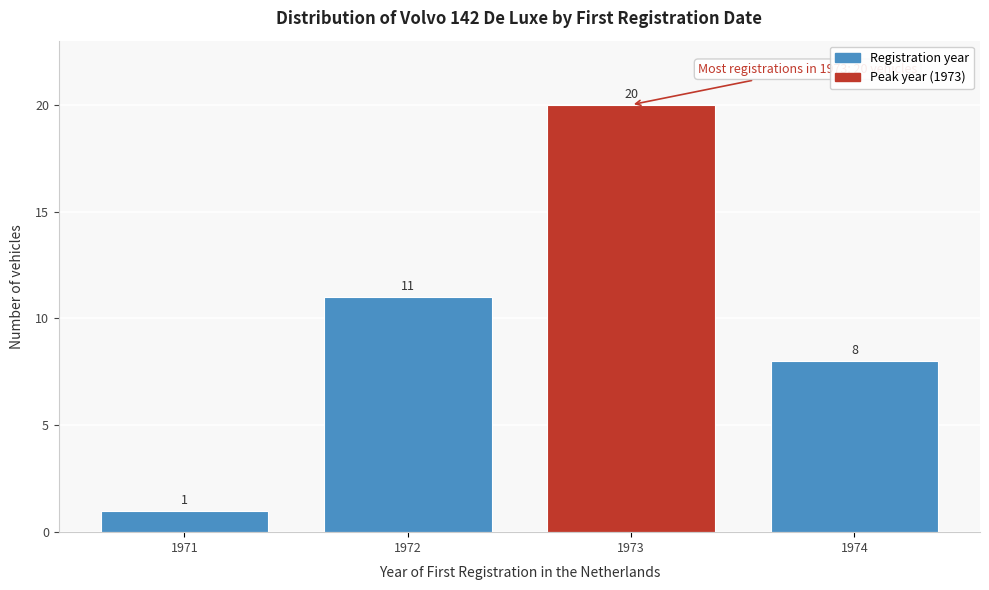

Reading left to right, extract all data points from this chart.

1	11	20	8